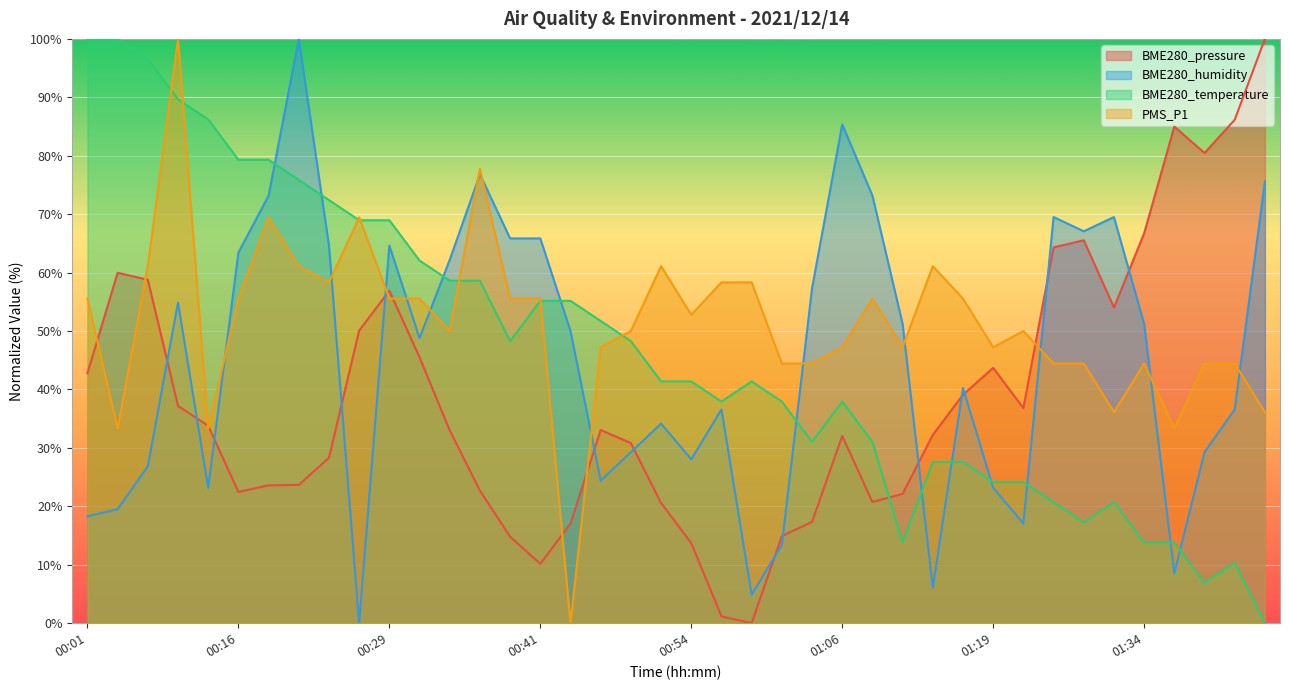

At which category is the sum across all series the highest?

00:08